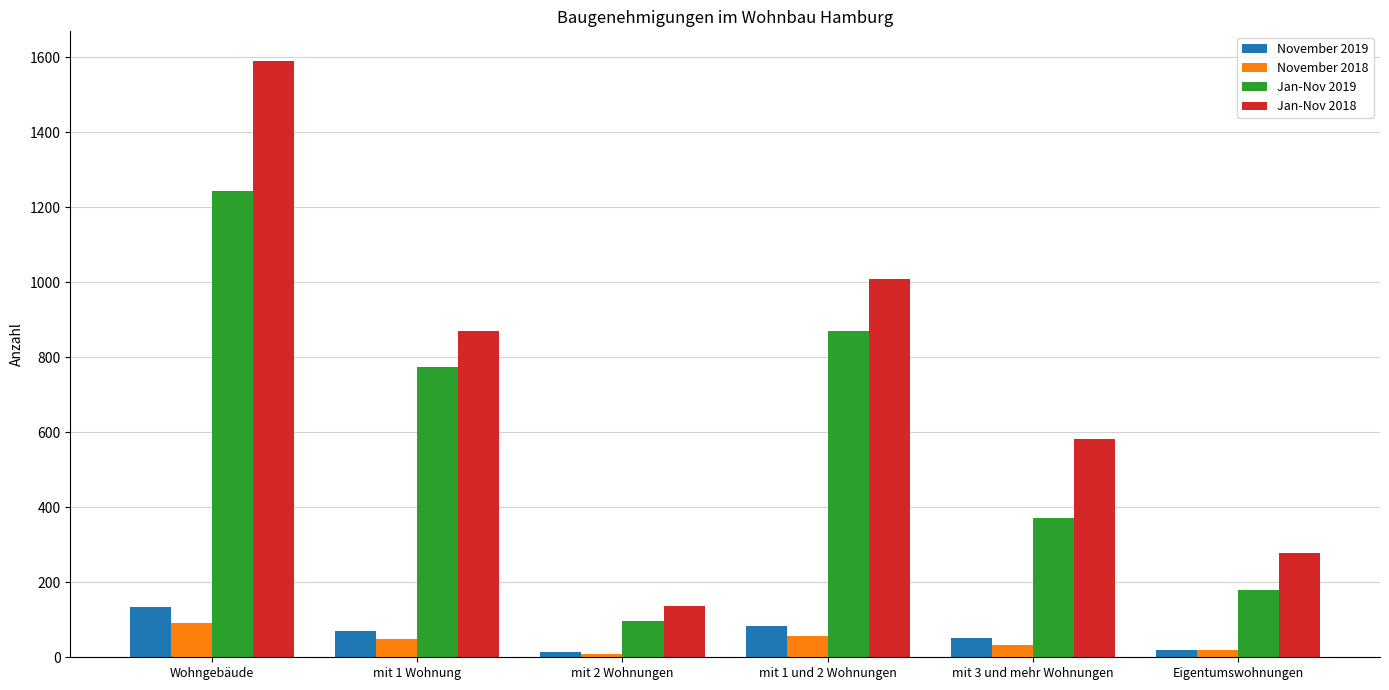

What value does the Jan-Nov 2018 series have at Wohngebäude?

1589